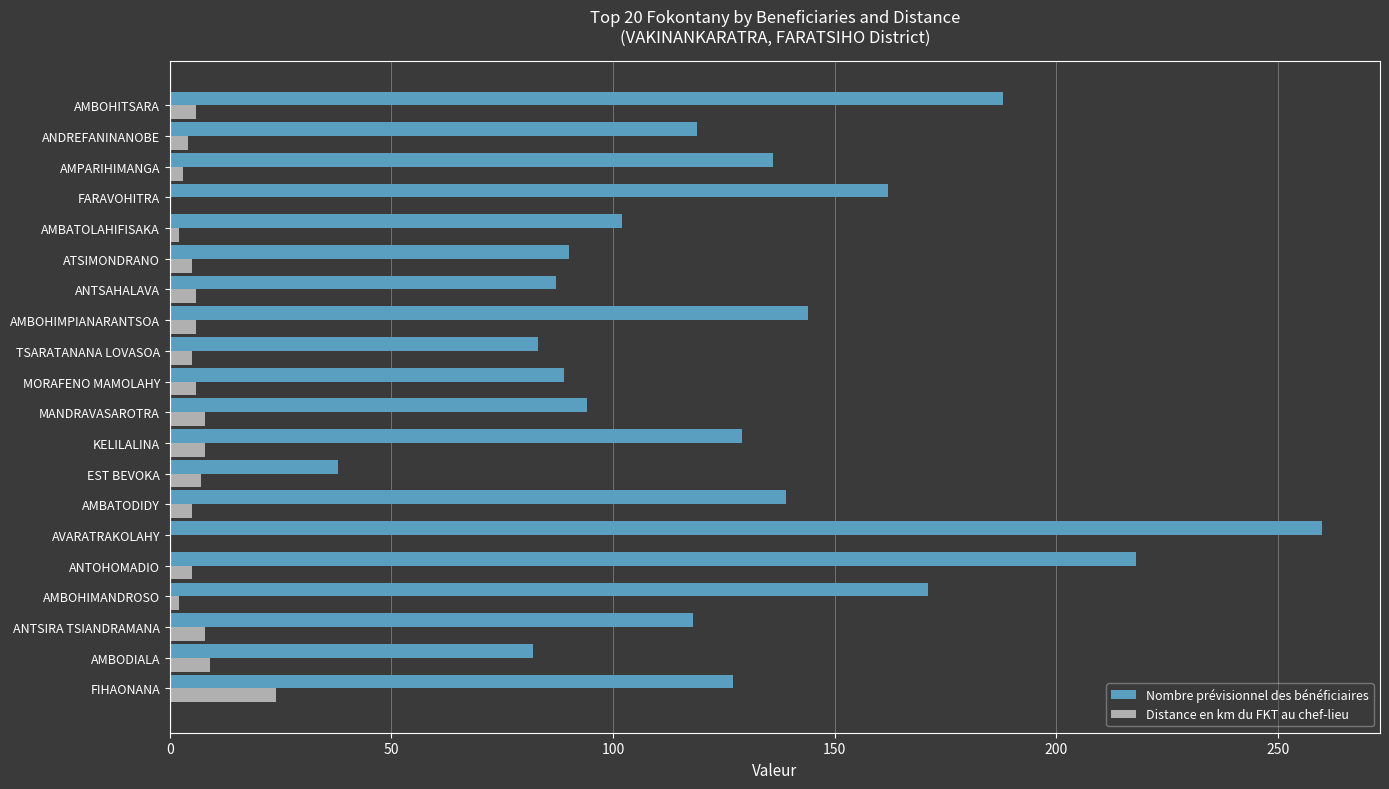

What is the highest value of the Nombre prévisionnel des bénéficiaires series?

260